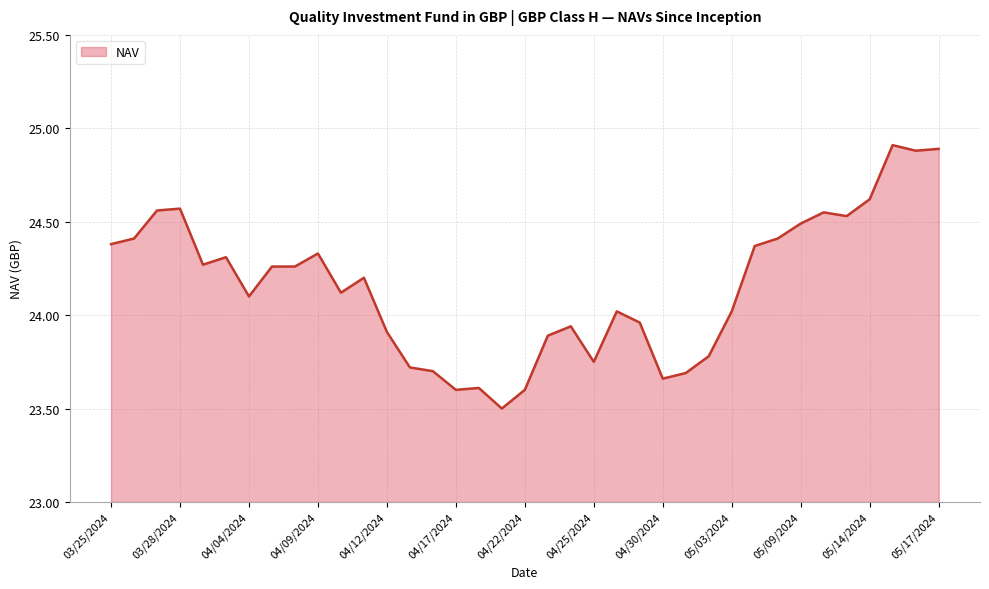

What is the difference between the maximum and minimum values?

1.4